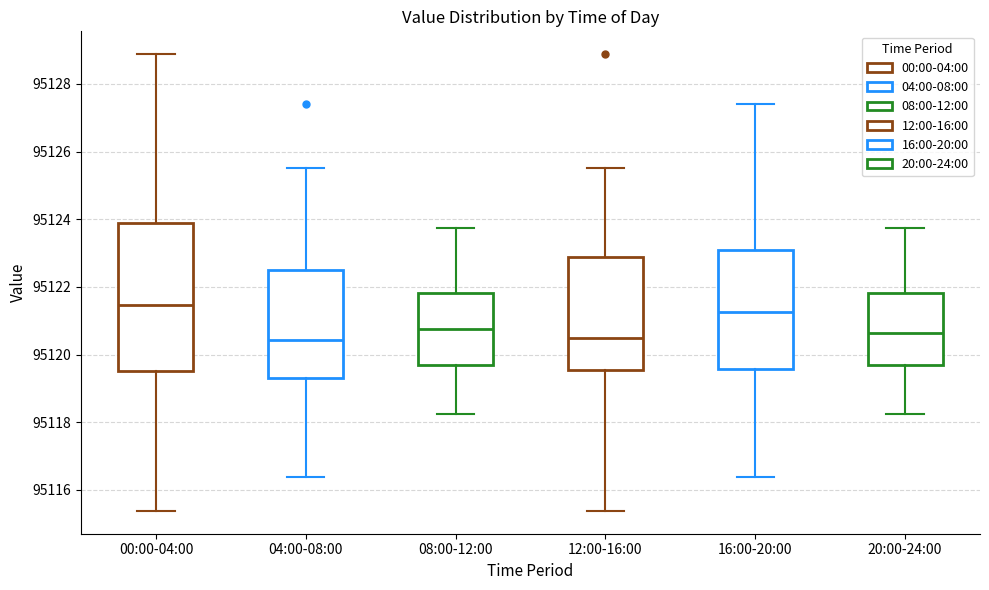

Comparing the boxes themselves (not the whiskers), which one is the tallest?

00:00-04:00